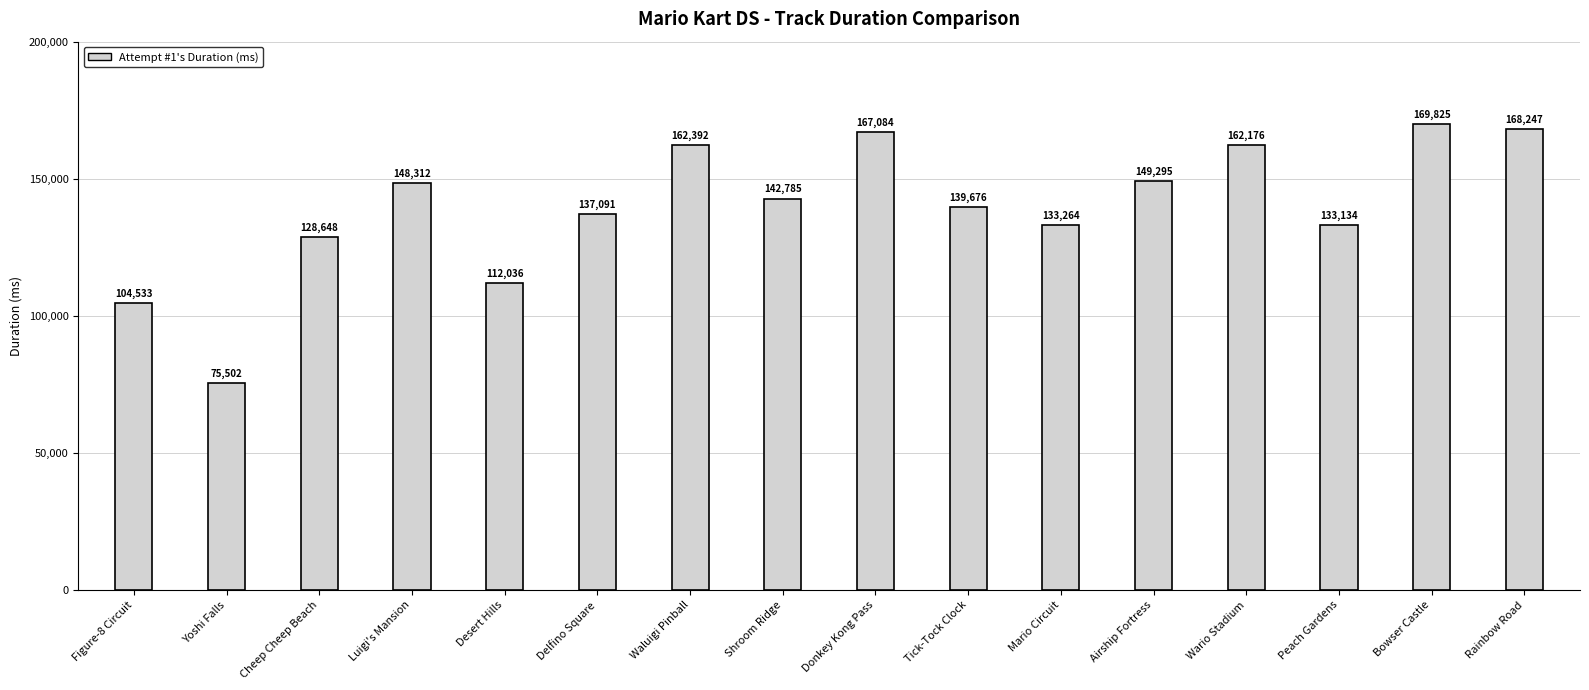

Count the number of categories in the chart.

16